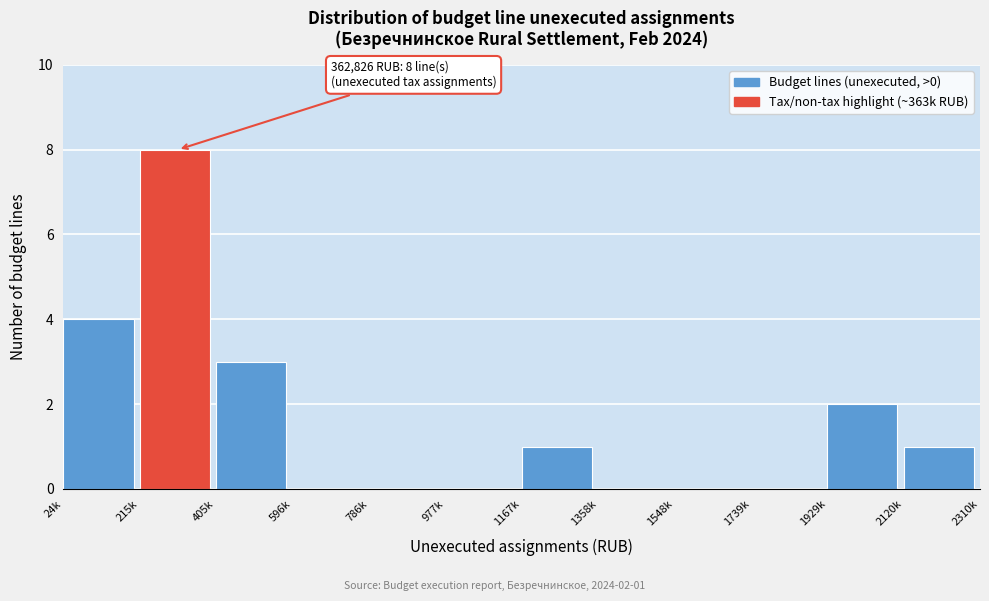

Reading left to right, transcribe all the data shown in this chart.

24k=4	215k=8	405k=3	596k=0	786k=0	977k=0	1167k=1	1358k=0	1548k=0	1739k=0	1929k=2	2120k=1